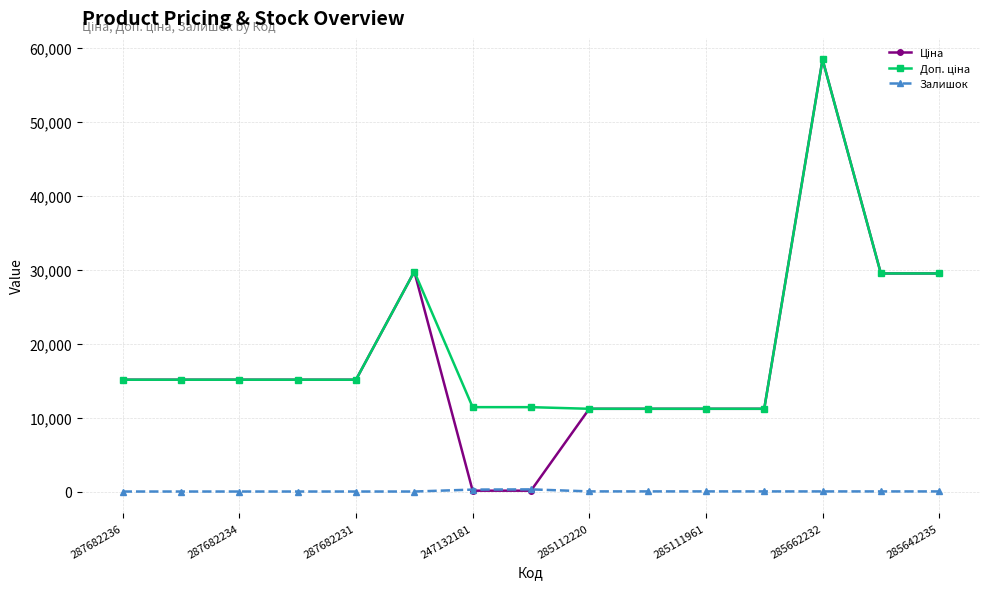

What is the greatest value displayed?

58426.5